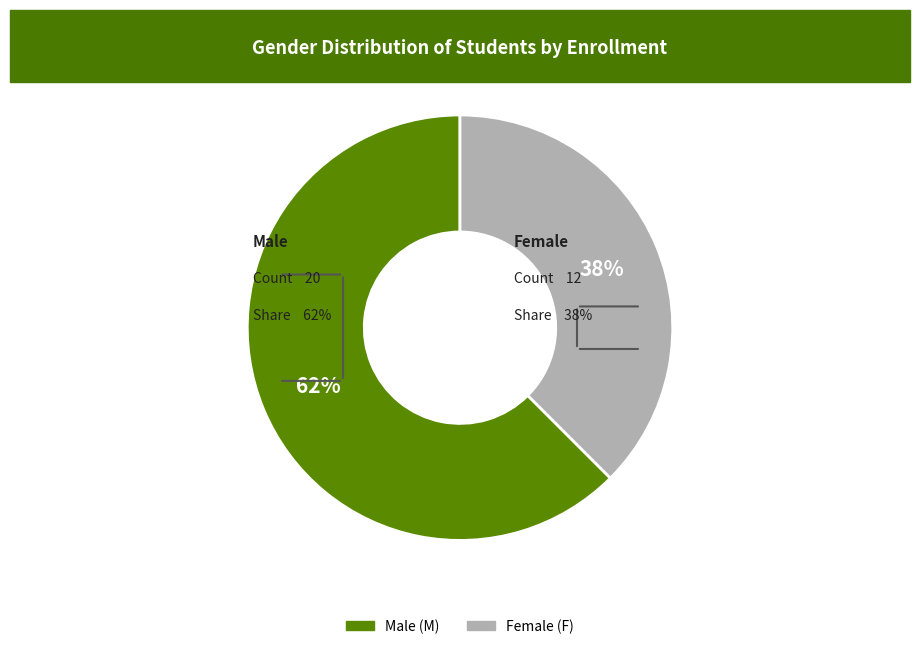

Is there any slice that represents more than half of the pie?

Yes